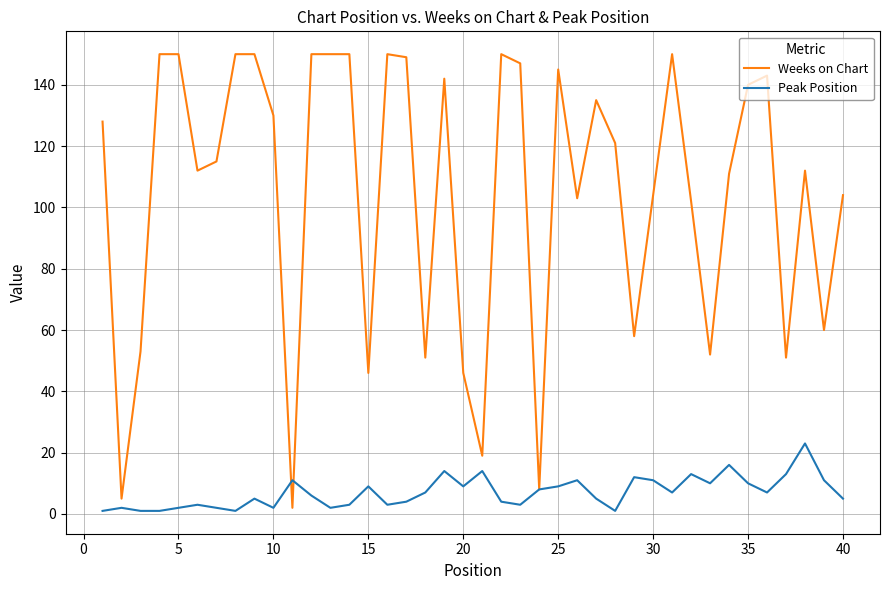

How many lines are shown in the chart?

2